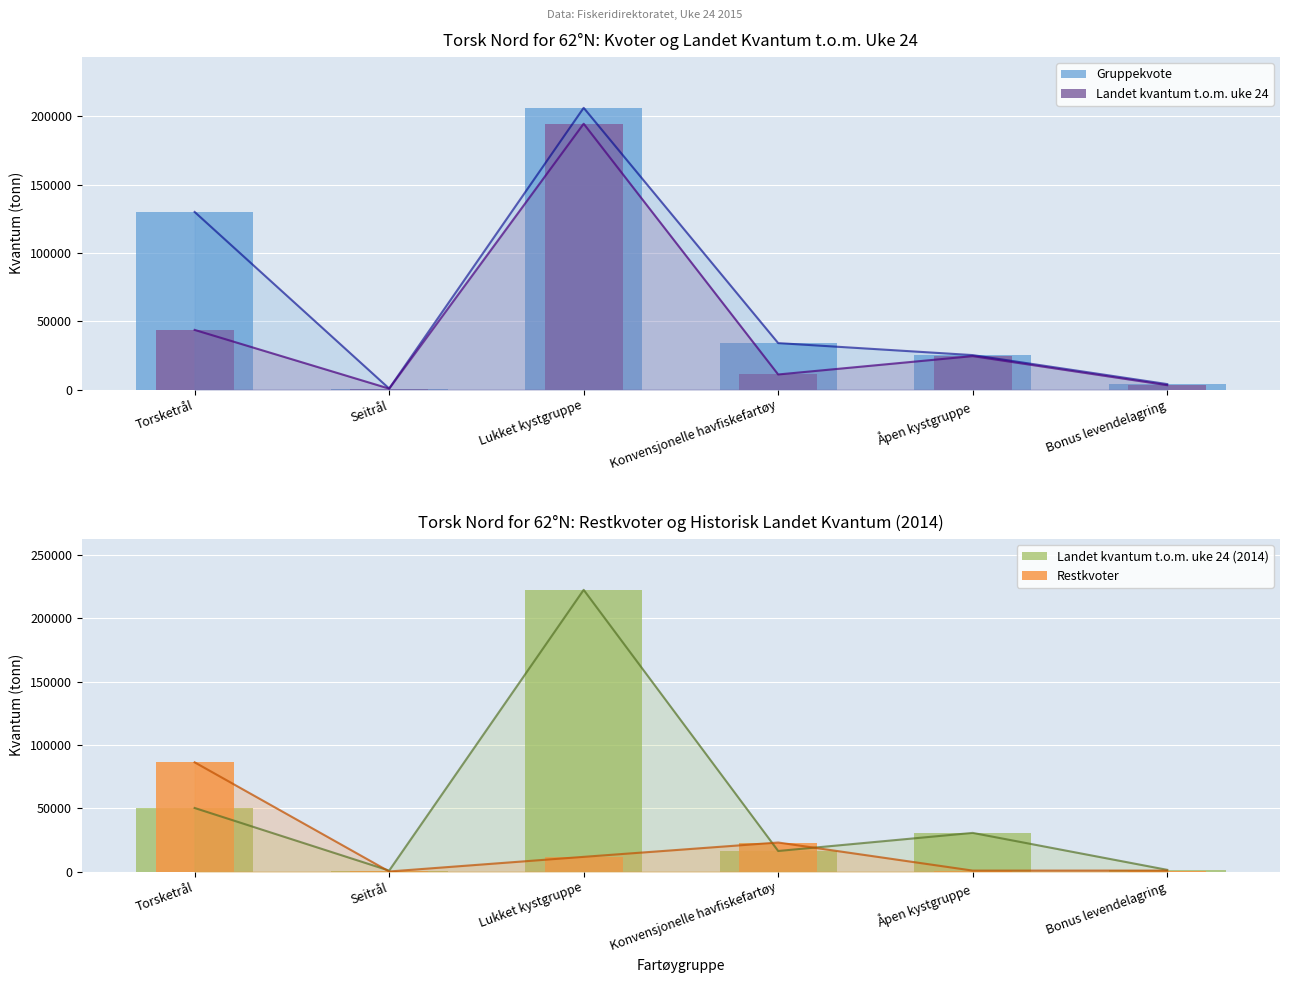

Rank the categories by Gruppekvote value from highest to lowest.

Lukket kystgruppe, Torsketrål, Konvensjonelle havfiskefartøy, Åpen kystgruppe, Bonus levendelagring, Seitrål